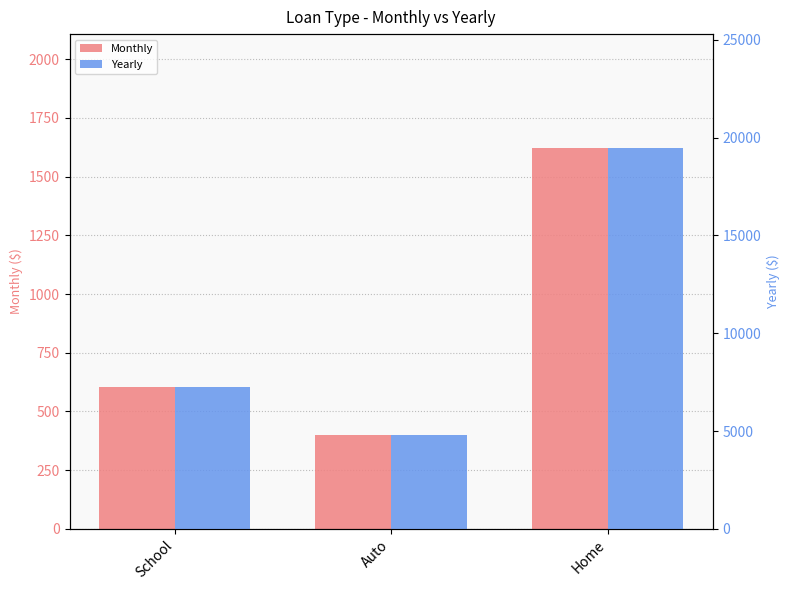

How many bars are there in total?

6